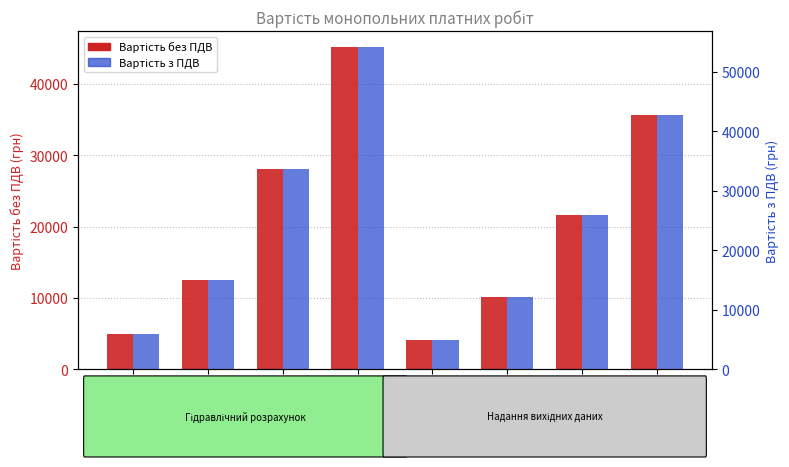

What is the difference between the highest and lowest values at 2.4?

7139.7